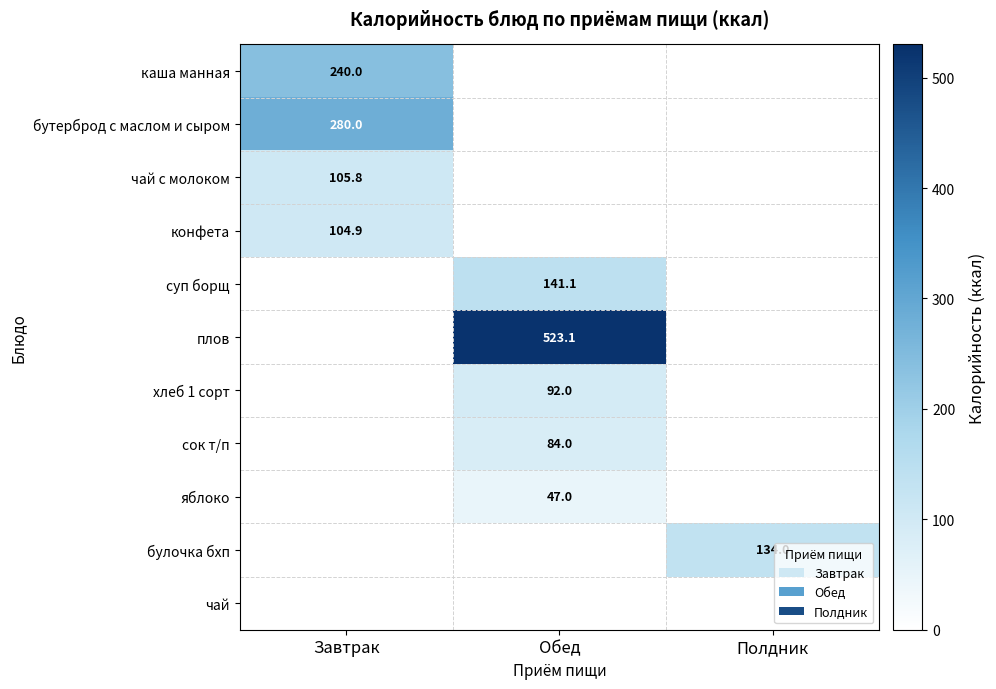

True or false: каша манная has a value of 240.0 at Завтрак.

True